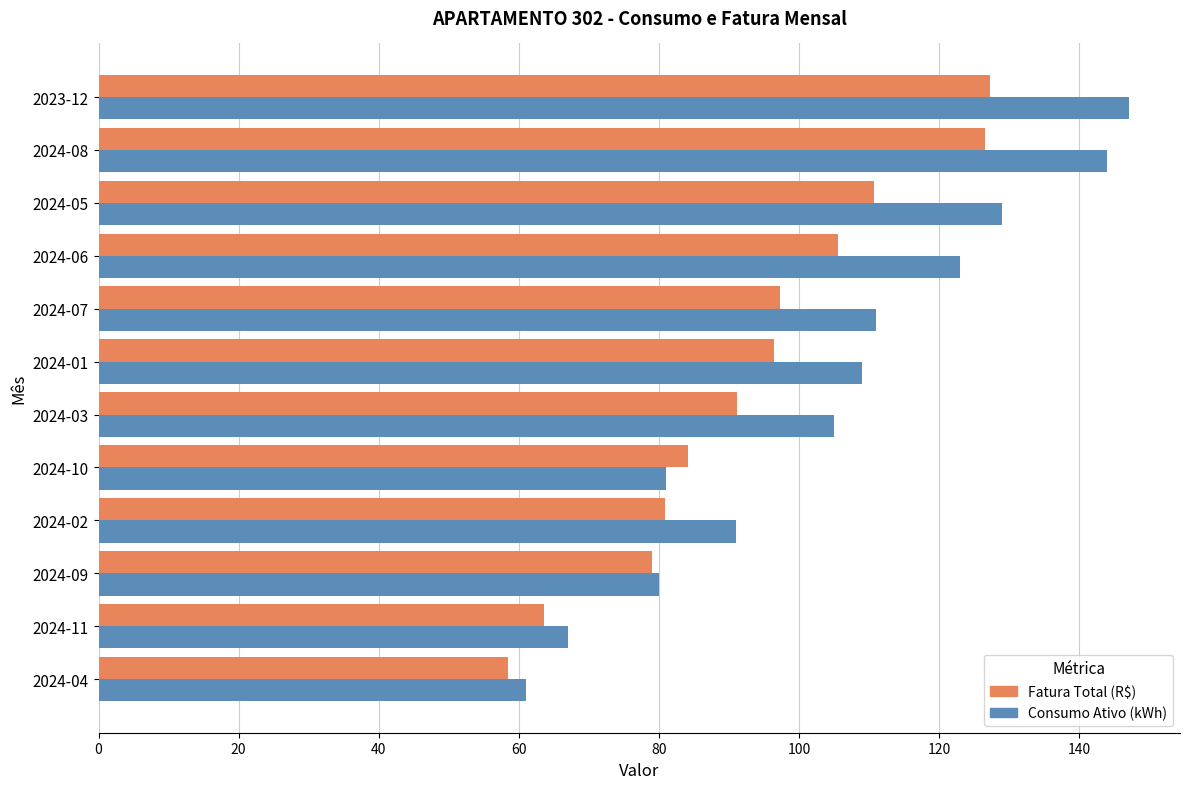

At which label is Consumo Ativo (kWh) closest to 104?

2024-03